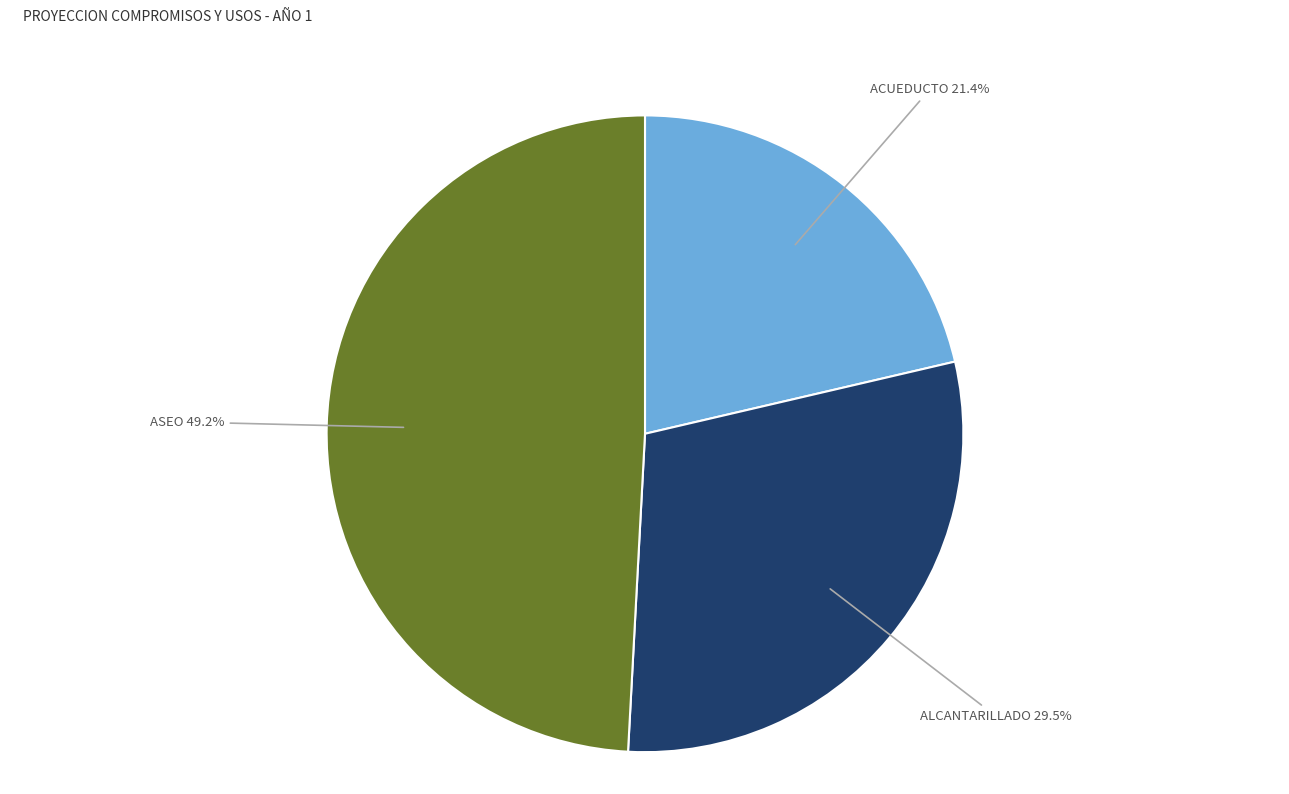

Does any single category account for the majority?

No